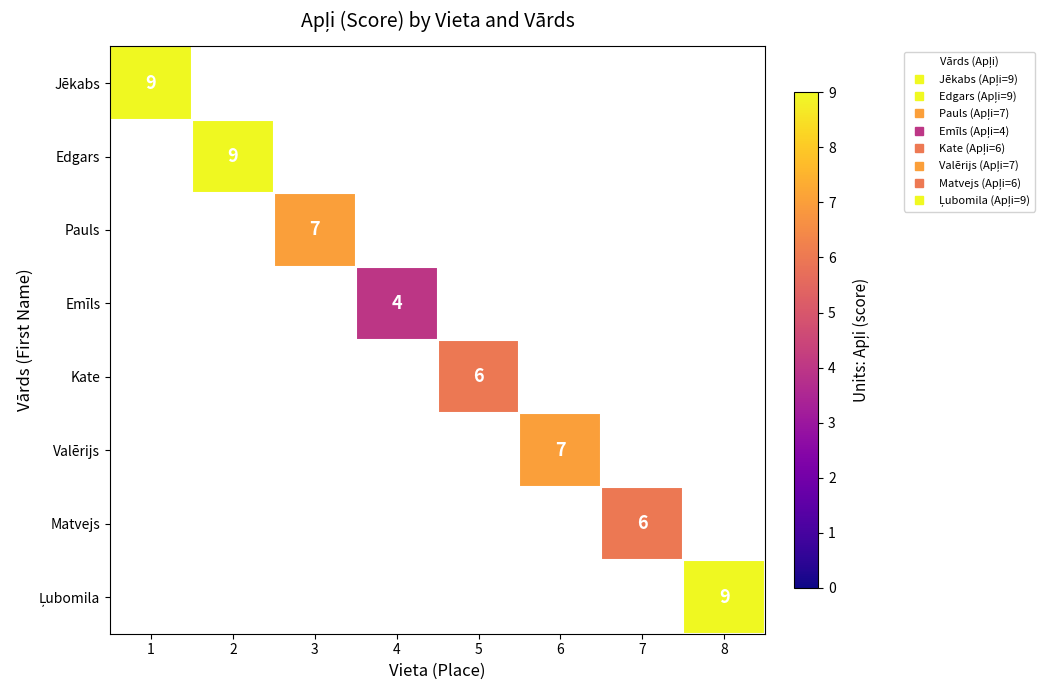

At how many categories does at least one series exceed 5?

7